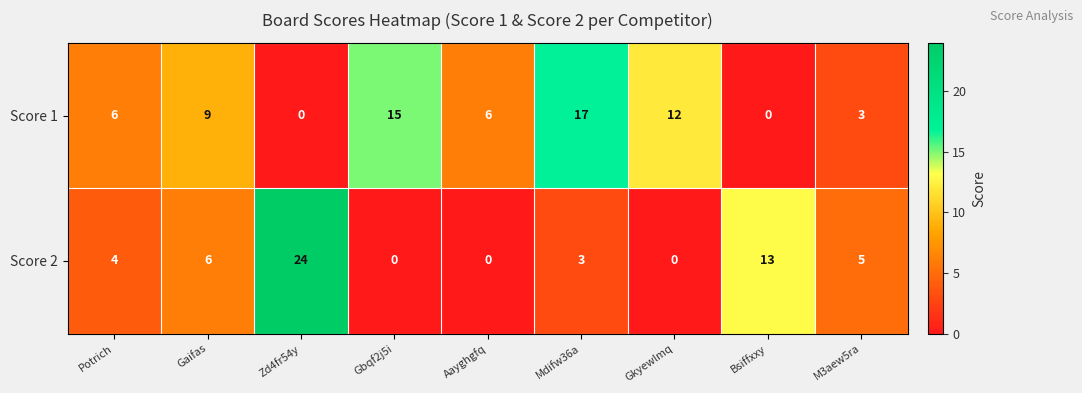

What value does the Score 1 series have at Aayghgfq?

6